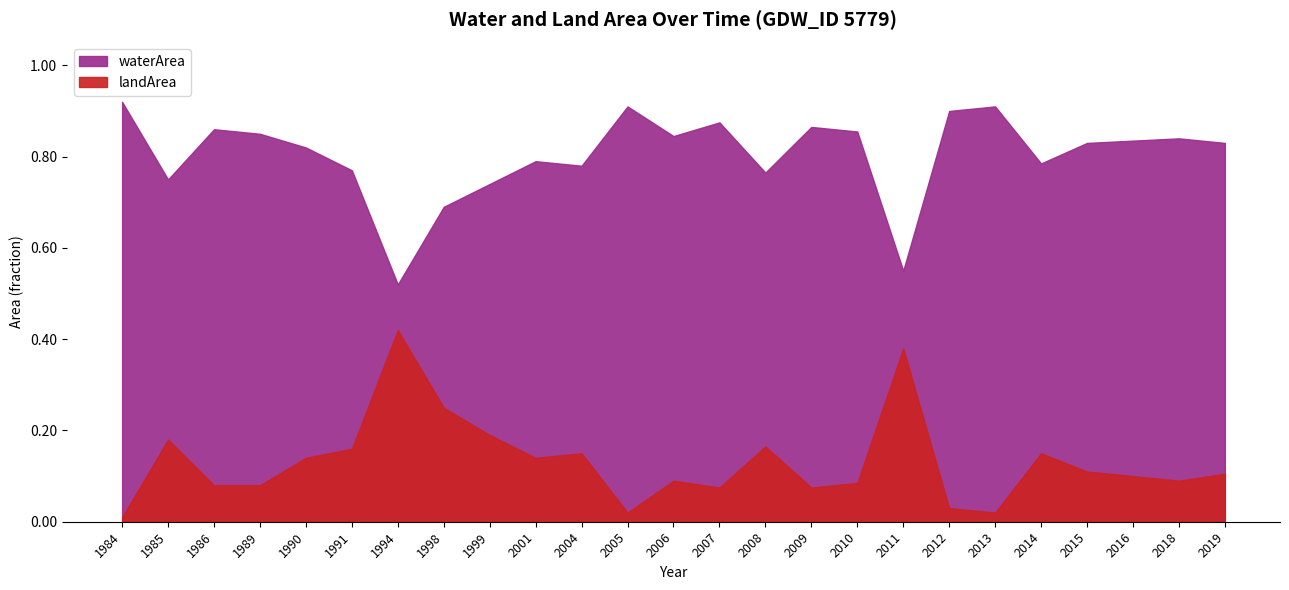

Reading right to left, transcribe all the data shown in this chart.

waterArea: 2019=0.8	2018=0.8	2016=0.8	2015=0.8	2014=0.8	2013=0.9	2012=0.9	2011=0.6	2010=0.9	2009=0.9	2008=0.8	2007=0.9	2006=0.8	2005=0.9	2004=0.8	2001=0.8	1999=0.7	1998=0.7	1994=0.5	1991=0.8	1990=0.8	1989=0.8	1986=0.9	1985=0.8	1984=0.9
landArea: 2019=0.1	2018=0.1	2016=0.1	2015=0.1	2014=0.1	2013=0.0	2012=0.0	2011=0.4	2010=0.1	2009=0.1	2008=0.2	2007=0.1	2006=0.1	2005=0.0	2004=0.1	2001=0.1	1999=0.2	1998=0.2	1994=0.4	1991=0.2	1990=0.1	1989=0.1	1986=0.1	1985=0.2	1984=0.0